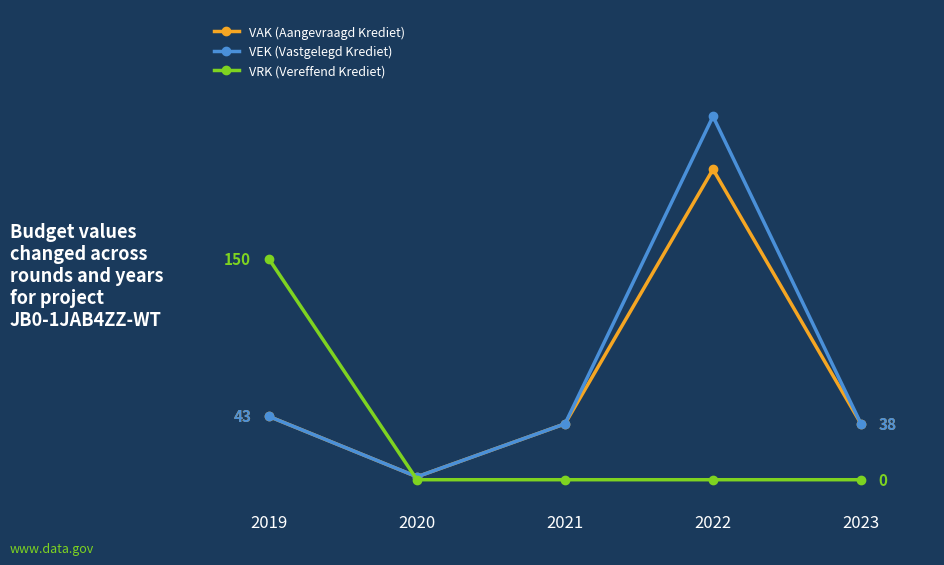

At which category does VEK (Vastgelegd Krediet) reach its first local valley?

2020